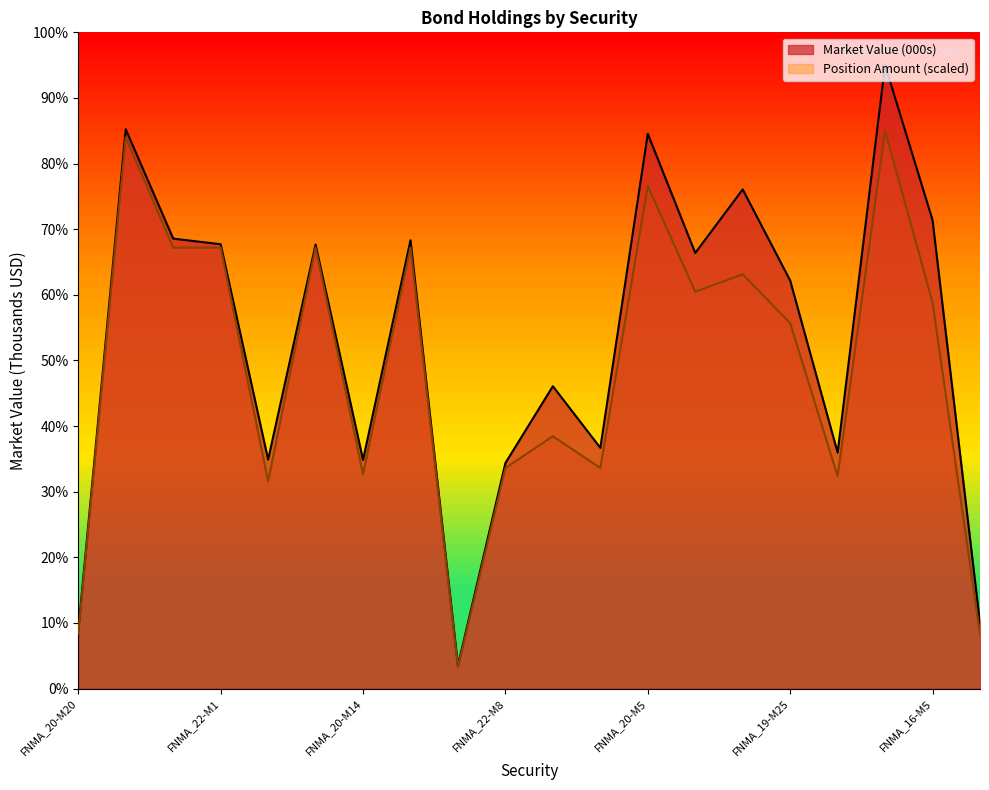

Which series has the largest total across all categories?

Market Value (000s)